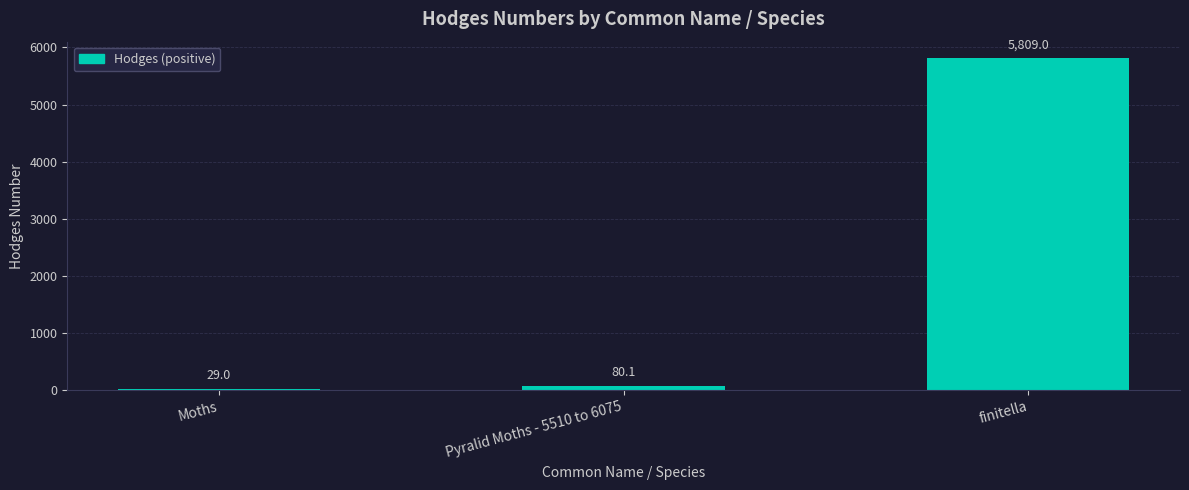

What is the approximate value at finitella?

5809.0